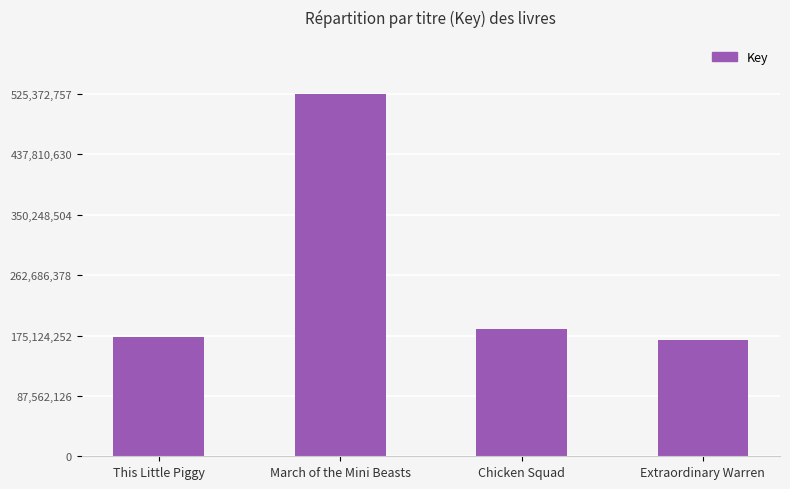

Read the value at This Little Piggy.

173233420